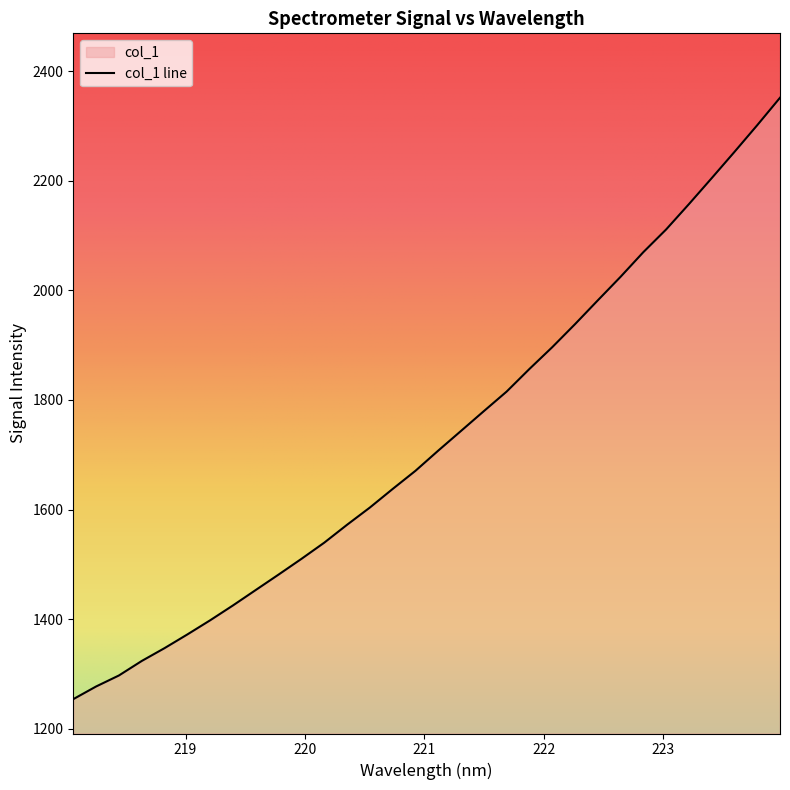

Count the number of values greater than 1707.

16